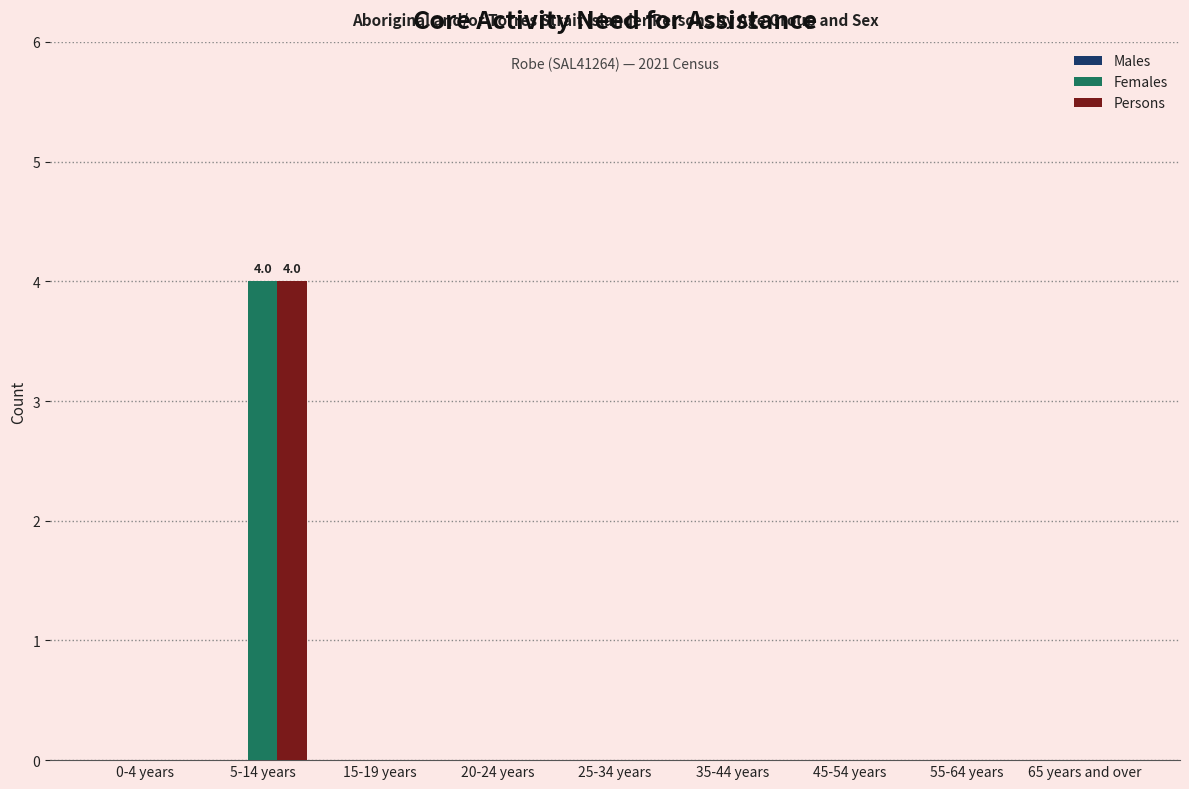

How many categories are shown in the chart?

9